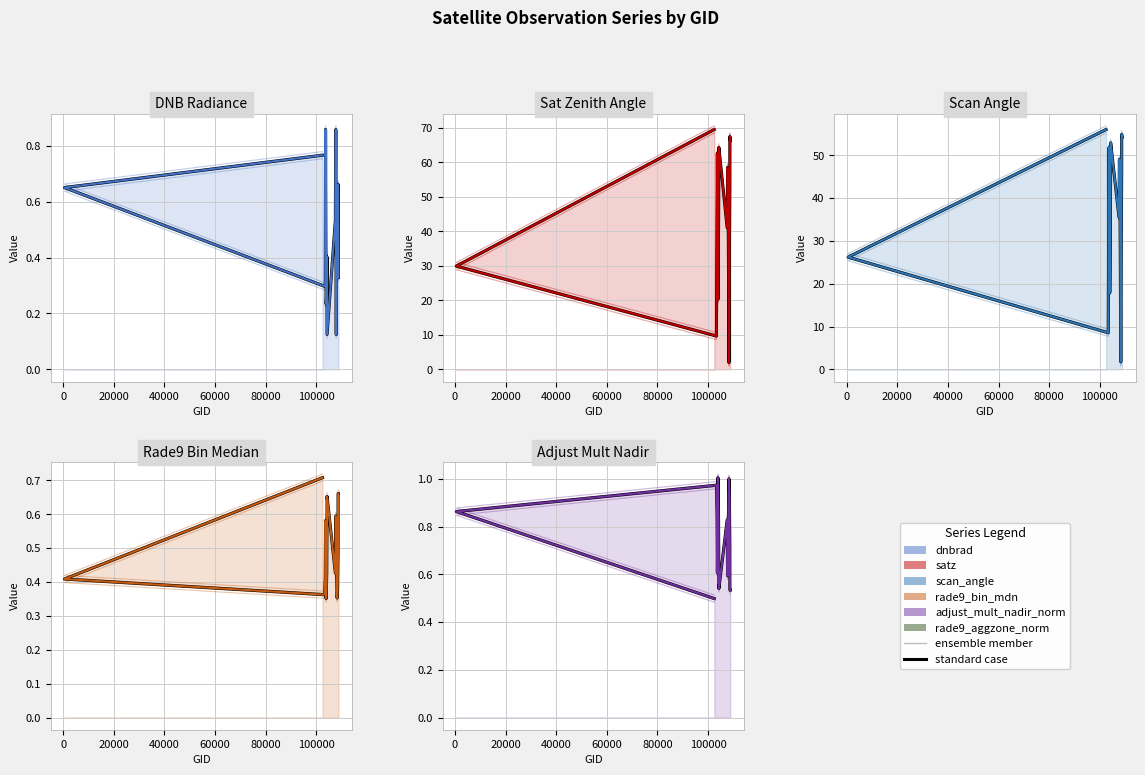

What is the average value of the Adjust Mult Nadir series?

0.7